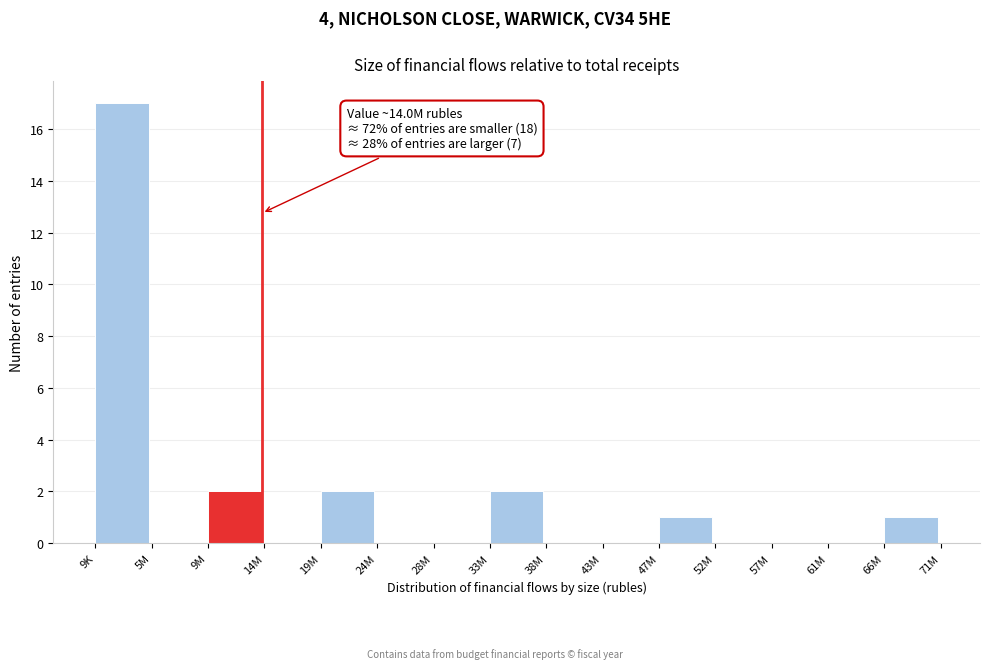

Reading right to left, list all the values displayed in this chart.

66M=1	61M=0	57M=0	52M=0	47M=1	43M=0	38M=0	33M=2	28M=0	24M=0	19M=2	14M=0	9M=2	5M=0	9K=17